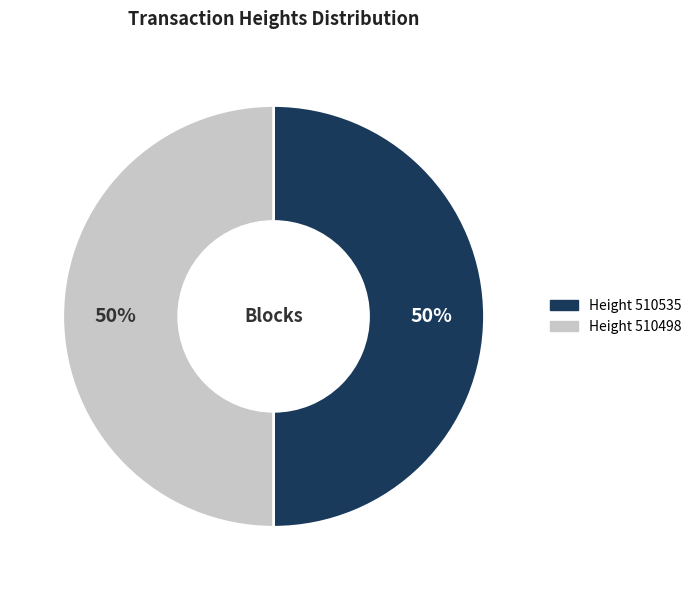

To the nearest percent, what is the average slice percentage?

50%